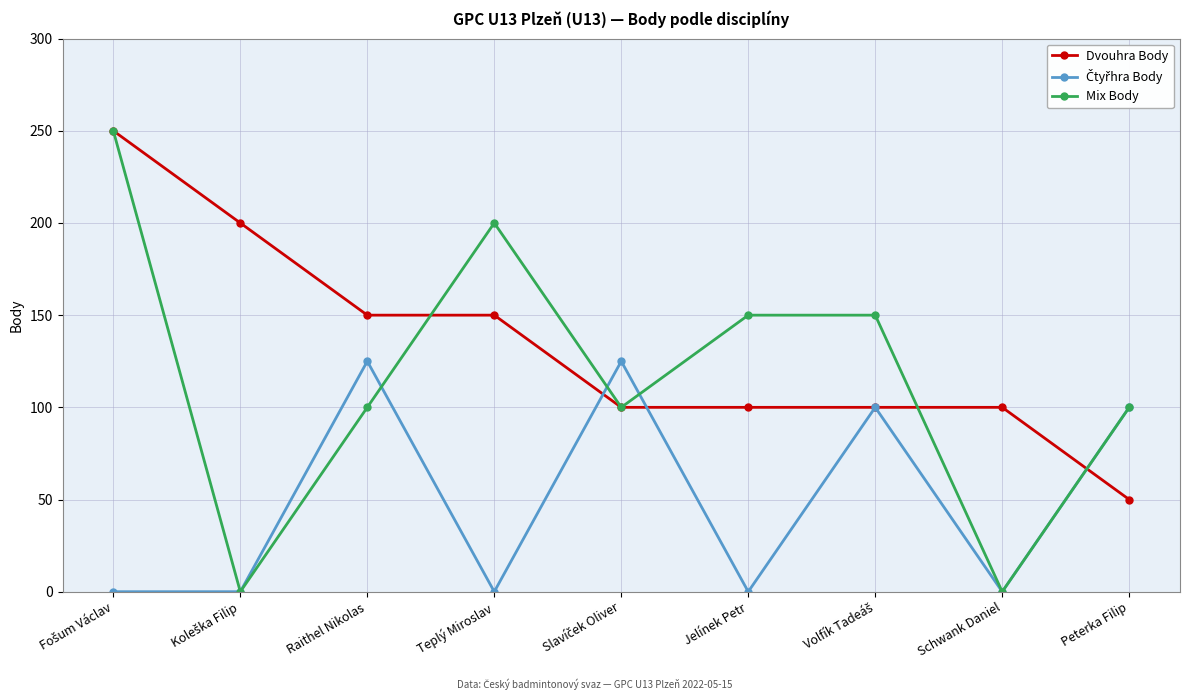

What is the spread (max minus min) of values at Schwank Daniel?

100